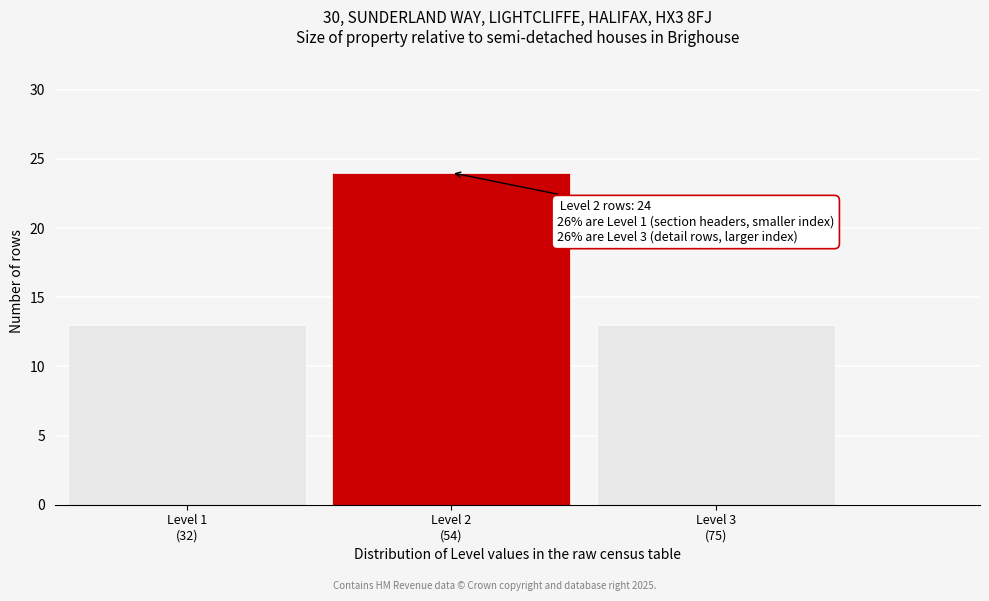

Reading left to right, extract all data points from this chart.

13	24	13